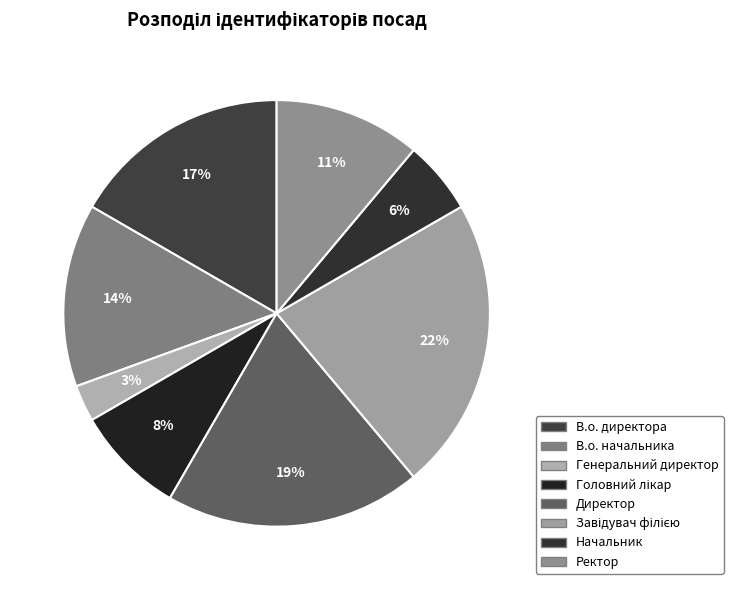

Do Головний лікар and Начальник together represent more than half of the pie?

No